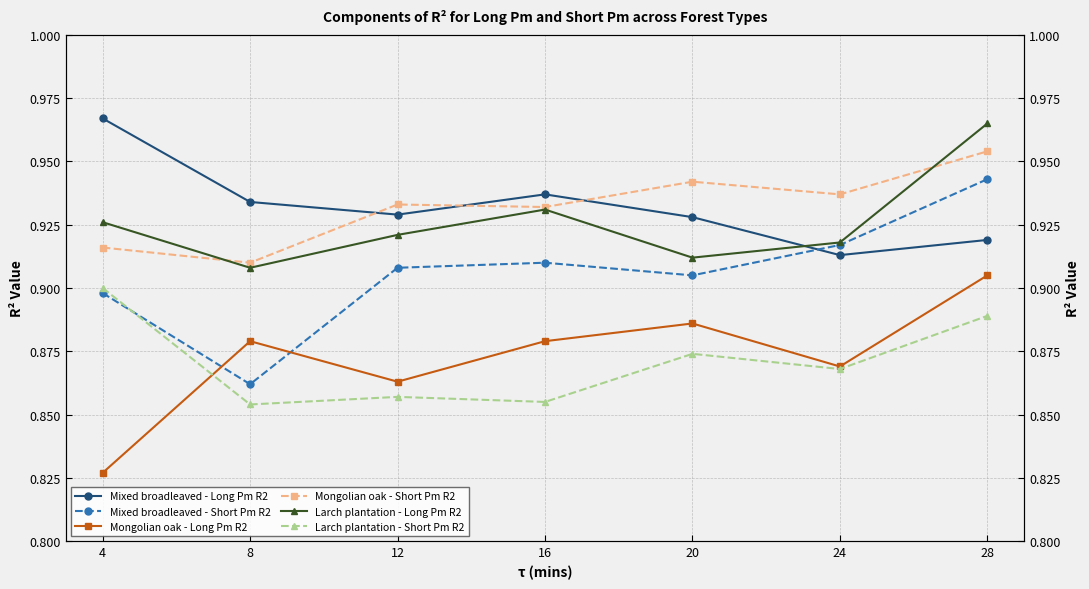

Where is Mixed broadleaved - Short Pm R2 nearest to the value 0?

8